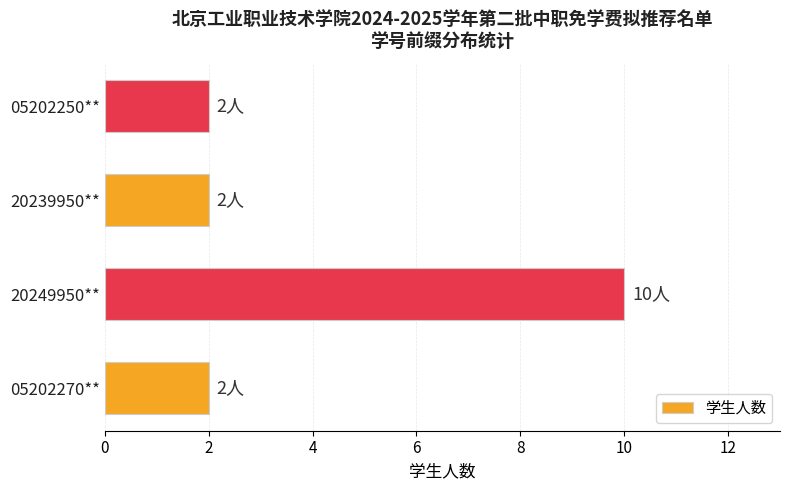

Reading bottom to top, transcribe all the data shown in this chart.

05202270**=2	20249950**=10	20239950**=2	05202250**=2